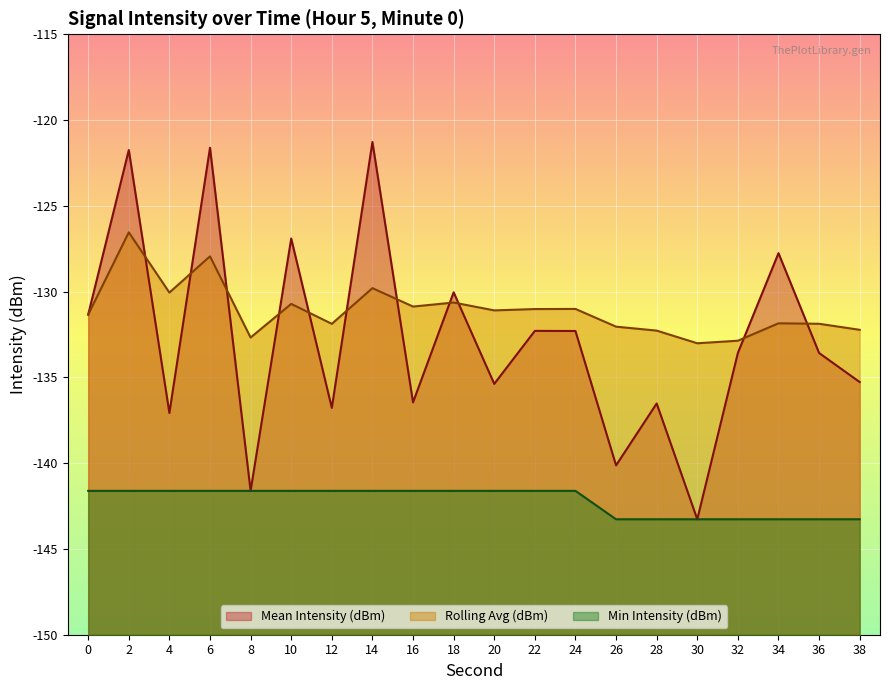

At which label is Rolling Avg (dBm) closest to -129?

14